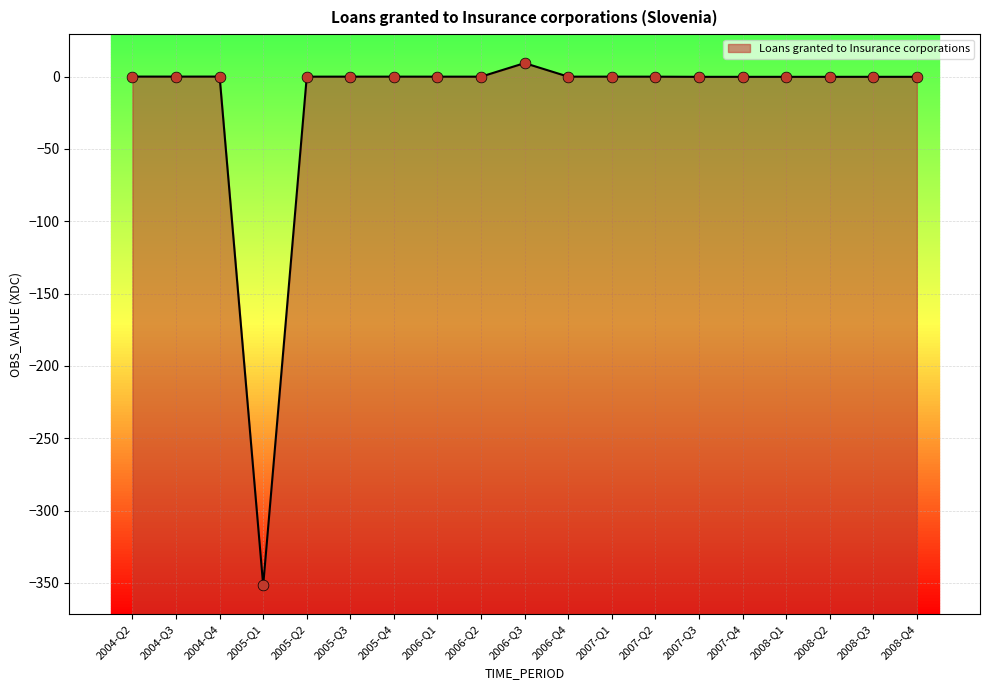

What is the change in value from 2005-Q3 to 2007-Q3?

-0.1